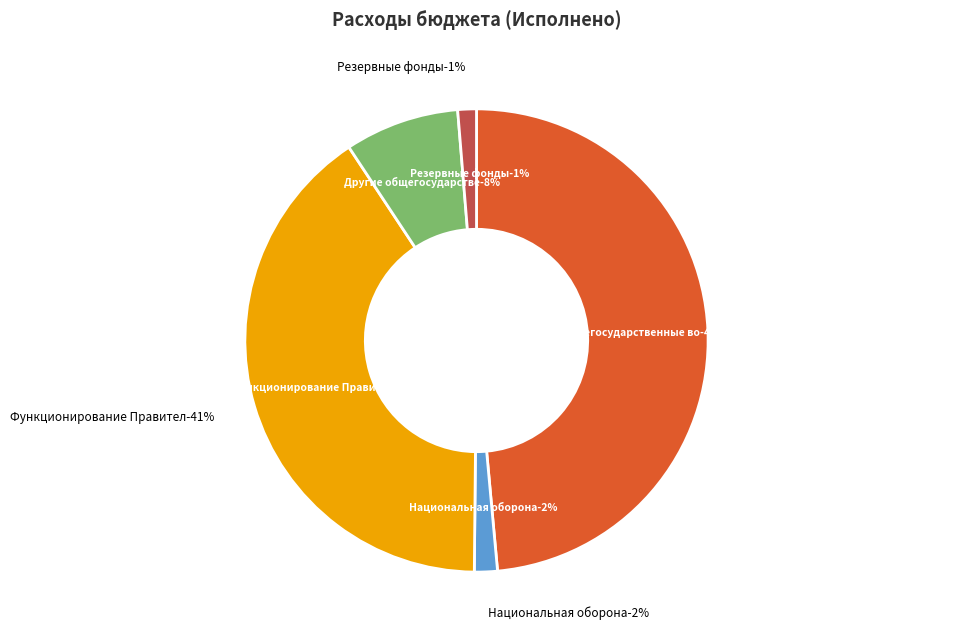

Count the number of slices in the pie.

6